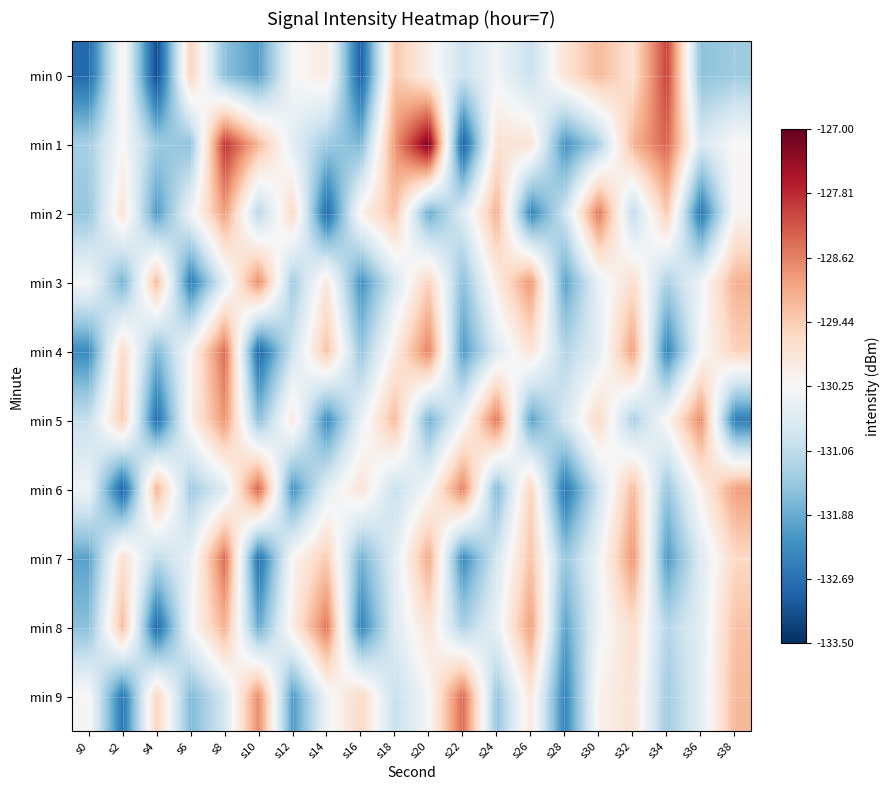

What is the total value across all series at s28?

-1315.4